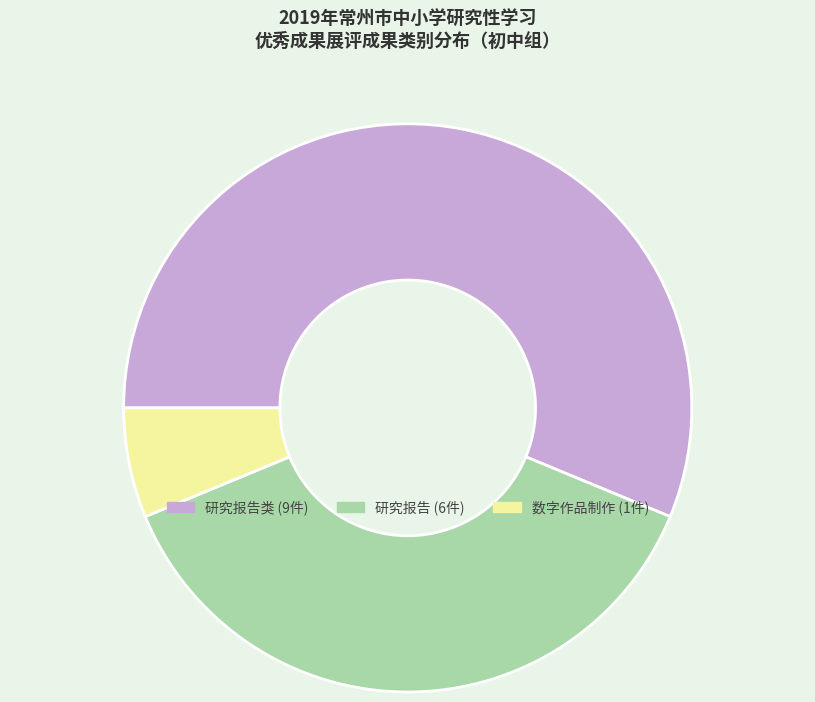

Does any single category account for the majority?

Yes